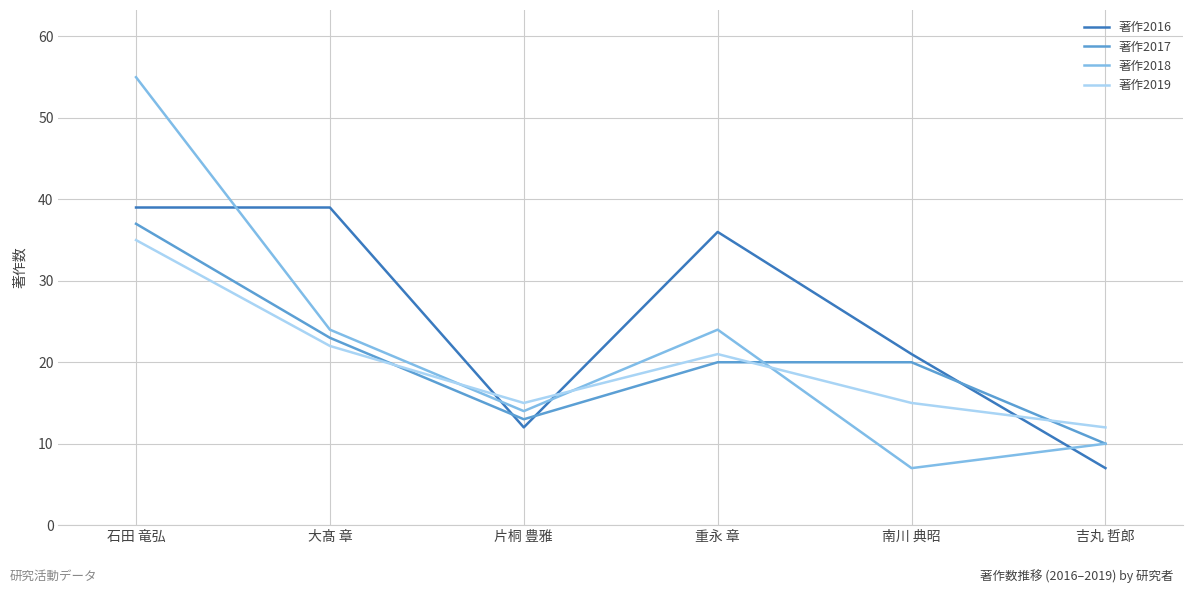

Reading right to left, list all the values displayed in this chart.

著作2016: 吉丸 哲郎=7	南川 典昭=21	重永 章=36	片桐 豊雅=12	大髙 章=39	石田 竜弘=39
著作2017: 吉丸 哲郎=10	南川 典昭=20	重永 章=20	片桐 豊雅=13	大髙 章=23	石田 竜弘=37
著作2018: 吉丸 哲郎=10	南川 典昭=7	重永 章=24	片桐 豊雅=14	大髙 章=24	石田 竜弘=55
著作2019: 吉丸 哲郎=12	南川 典昭=15	重永 章=21	片桐 豊雅=15	大髙 章=22	石田 竜弘=35